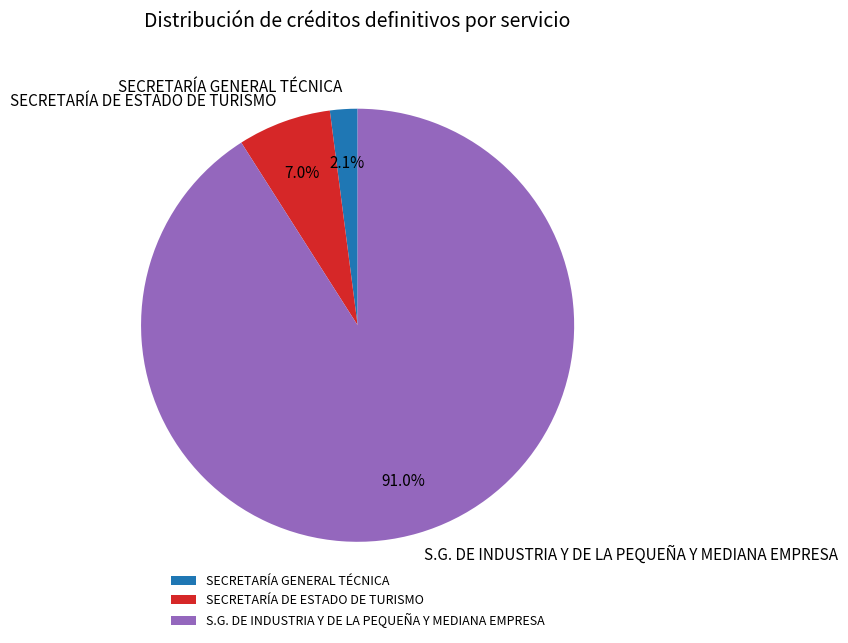

Count the number of slices in the pie.

3